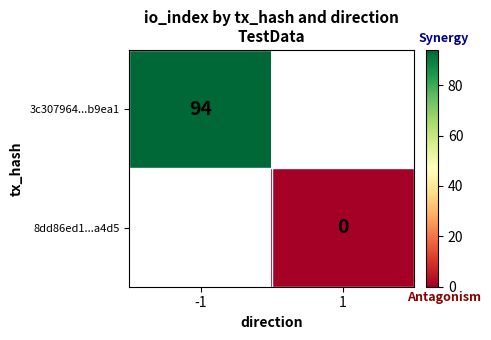

Count the number of data series in this chart.

2